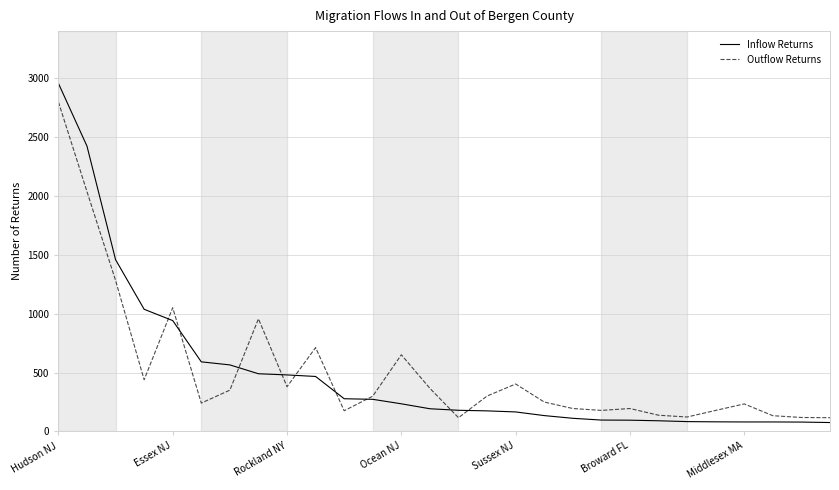

What is the highest value of the Outflow Returns series?

2796